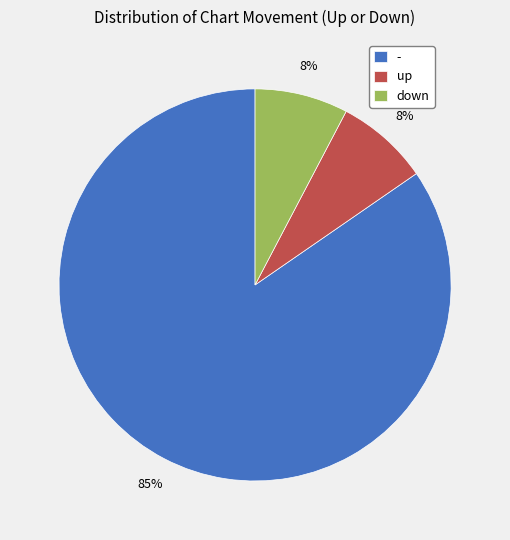

What is the largest slice in the pie chart?

-